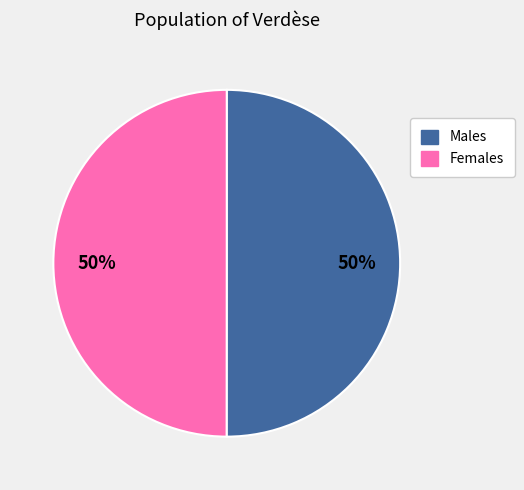

How many slices are in this pie chart?

2